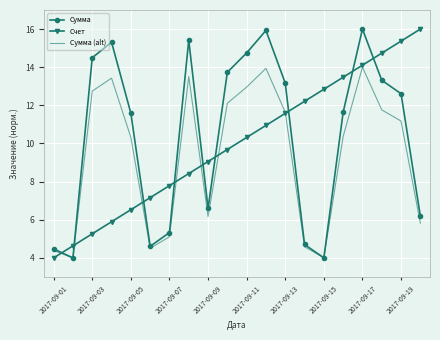

What are all the series names shown in the legend?

Сумма, Счет, Сумма (alt)